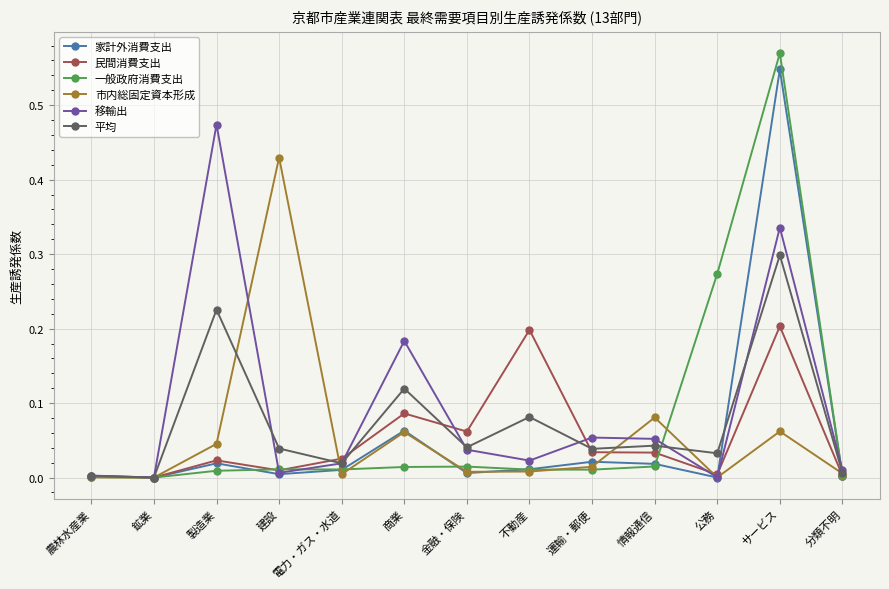

Between 製造業 and 不動産, which series saw the biggest shift?

移輸出